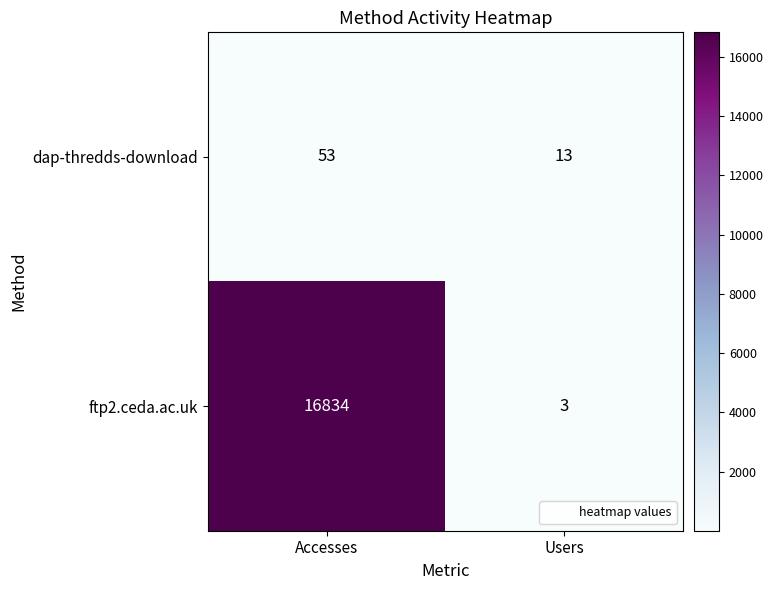

Reading left to right, what are all the values shown in this chart?

dap-thredds-download: 53	13
ftp2.ceda.ac.uk: 16834	3